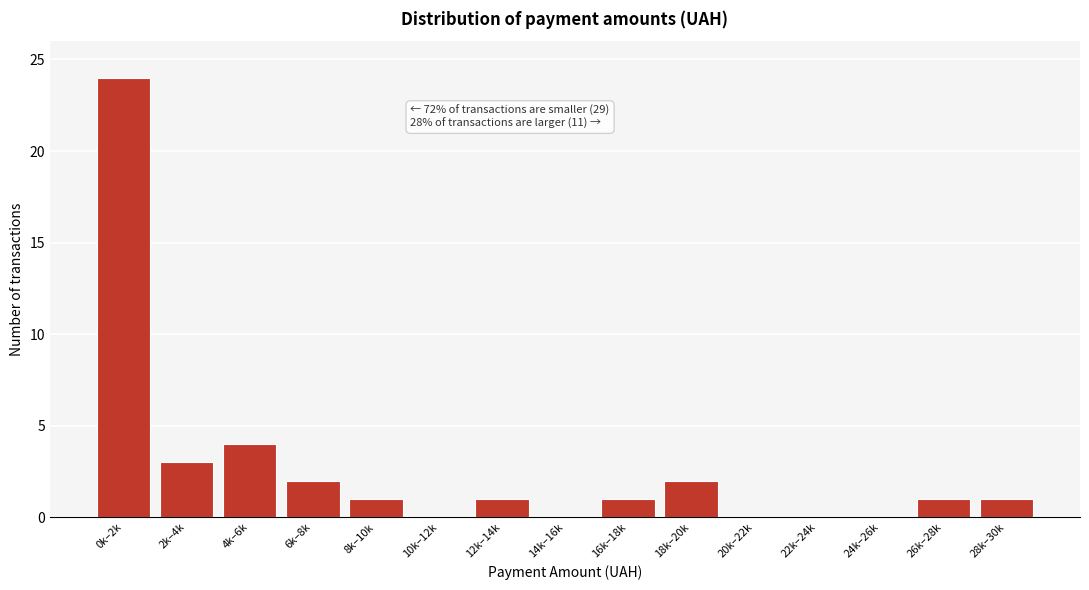

Reading left to right, transcribe all the data shown in this chart.

0k–2k=24	2k–4k=3	4k–6k=4	6k–8k=2	8k–10k=1	10k–12k=0	12k–14k=1	14k–16k=0	16k–18k=1	18k–20k=2	20k–22k=0	22k–24k=0	24k–26k=0	26k–28k=1	28k–30k=1